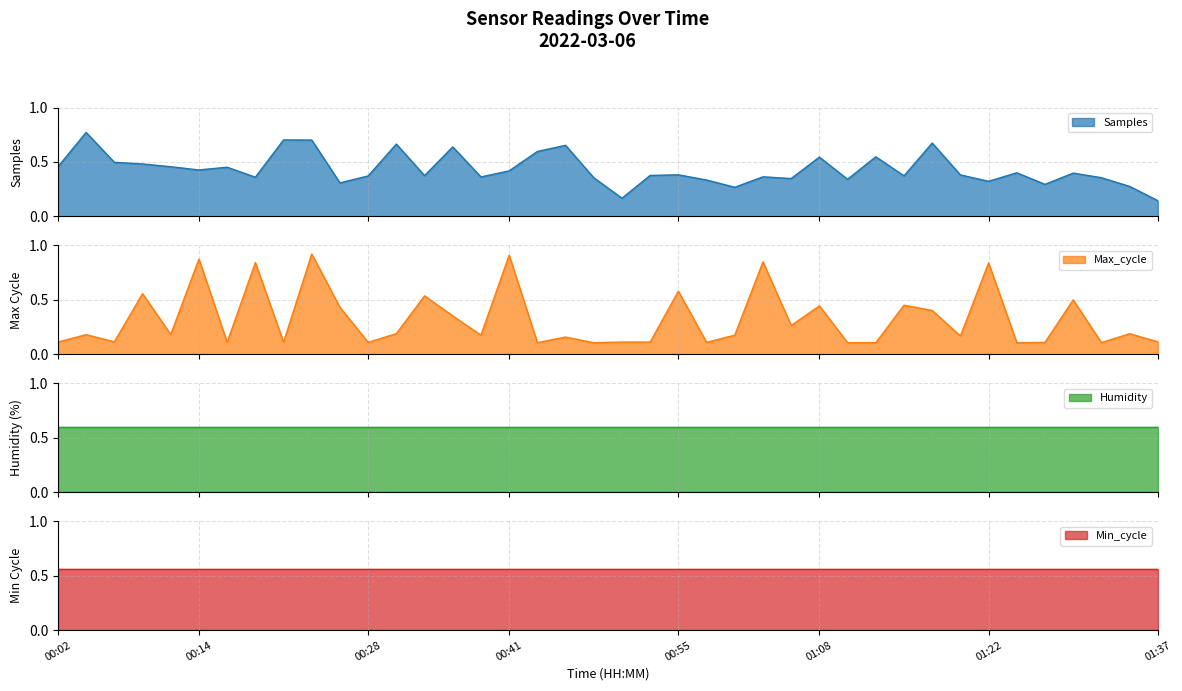

After their last crossing, which series has the higher values: Max_cycle or Samples?

Samples